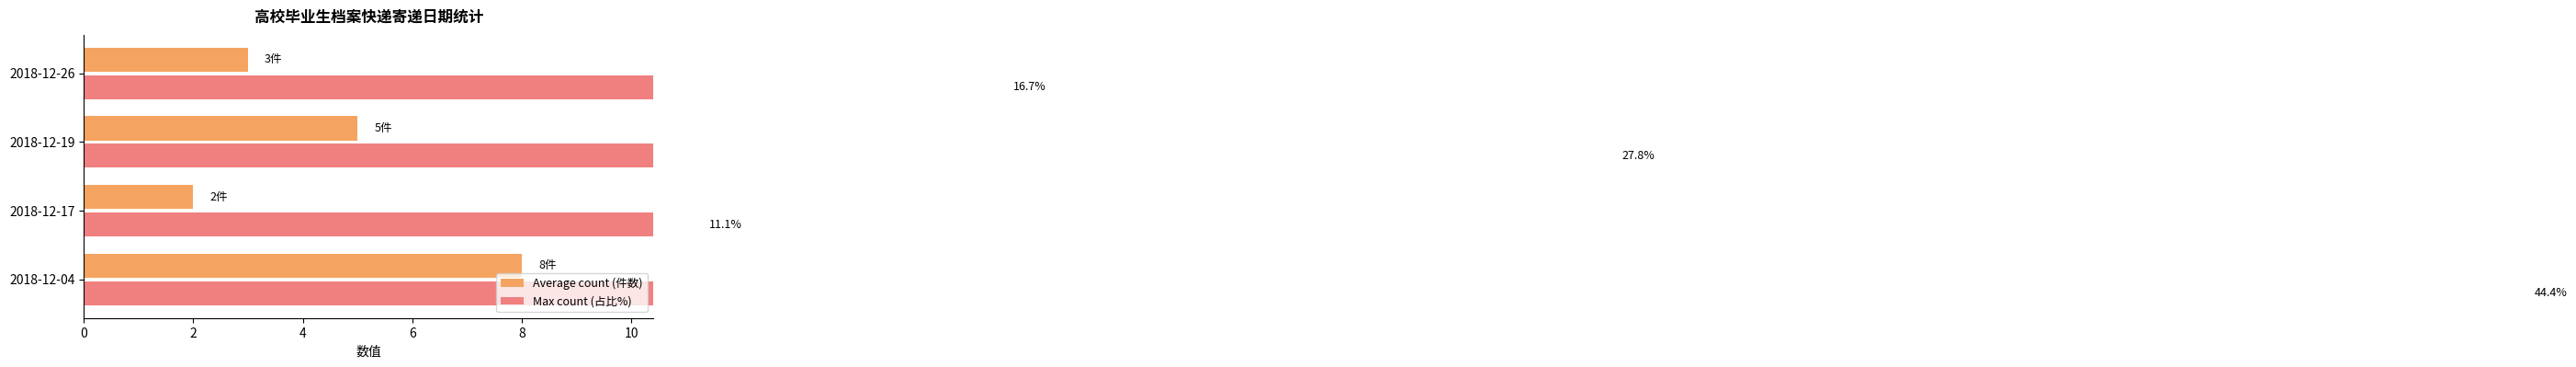

Which series has the largest total across all categories?

Max count (占比%)